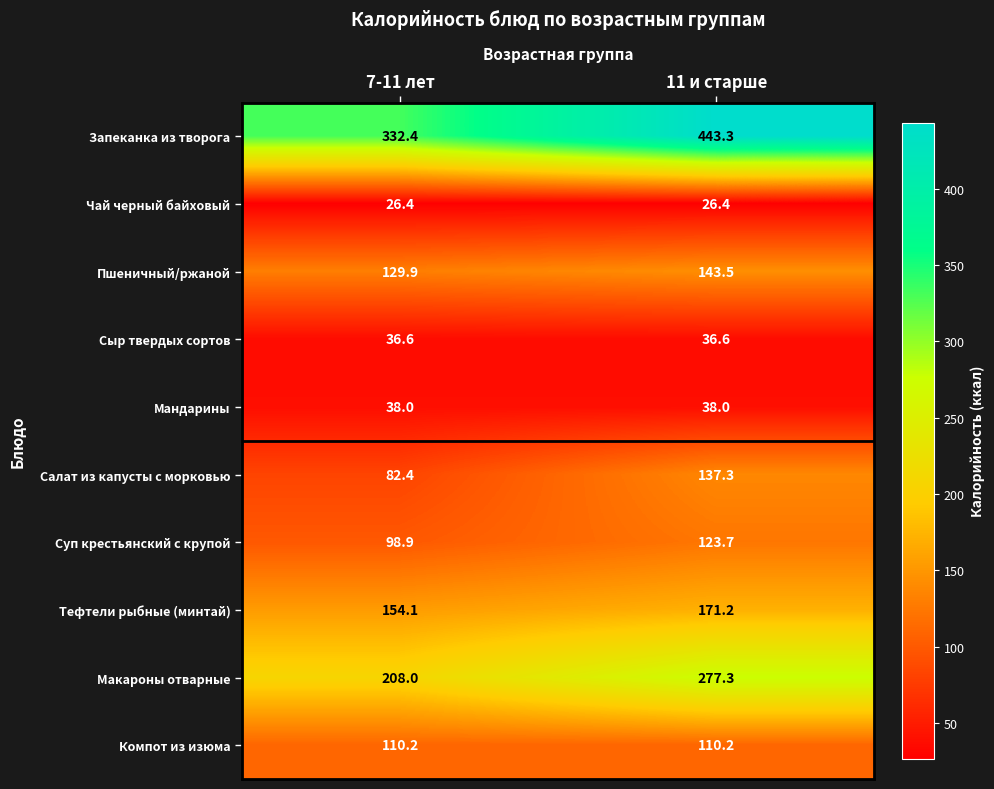

What is the sum of the Пшеничный/ржаной values at 11 и старше and 7-11 лет?

273.4